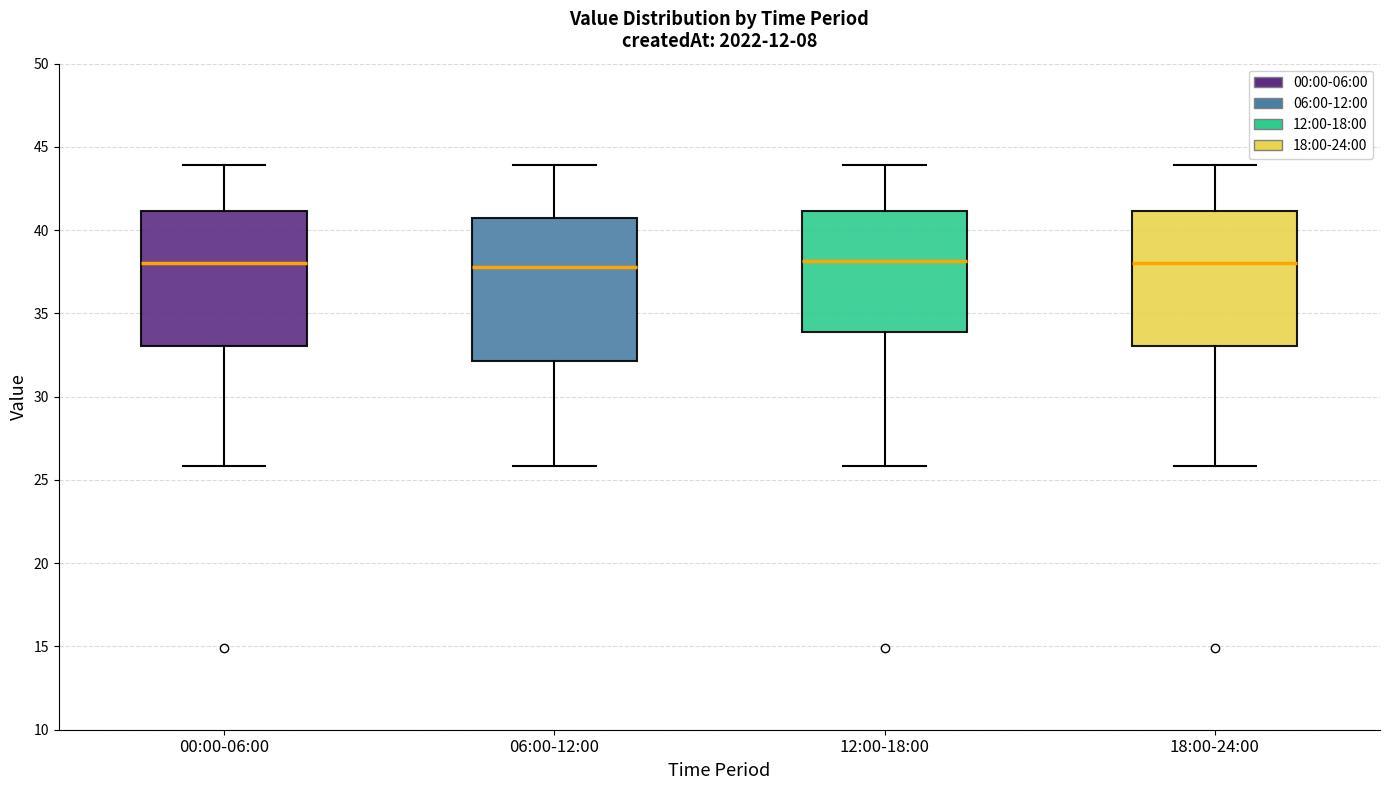

Where is the upper edge of the box for 06:00-12:00 on the y-axis? The values are not printed on the chart, so give them approximately, as read against the axis.

40.5